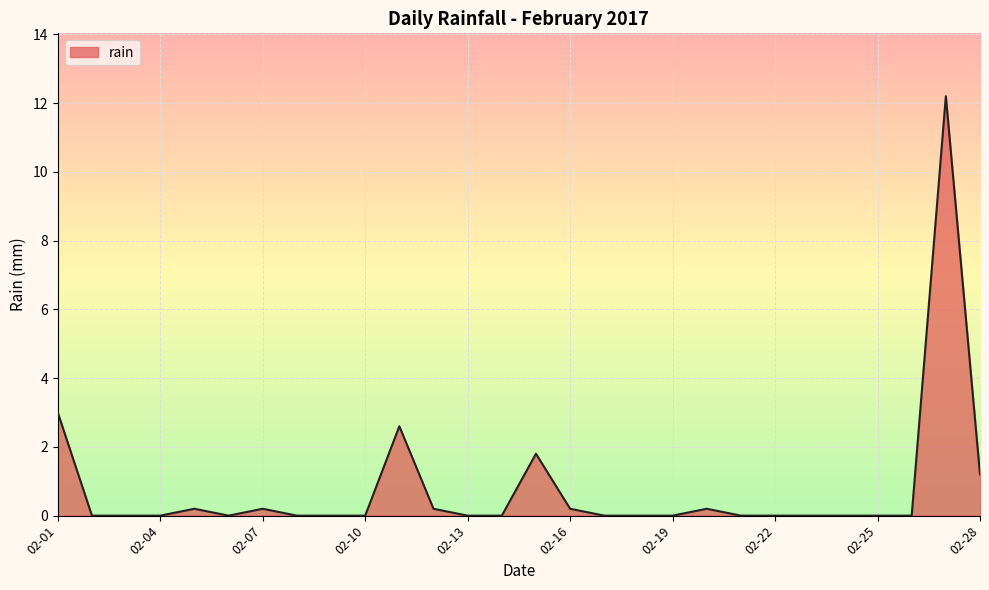

What is the difference between the maximum and minimum values?

12.2